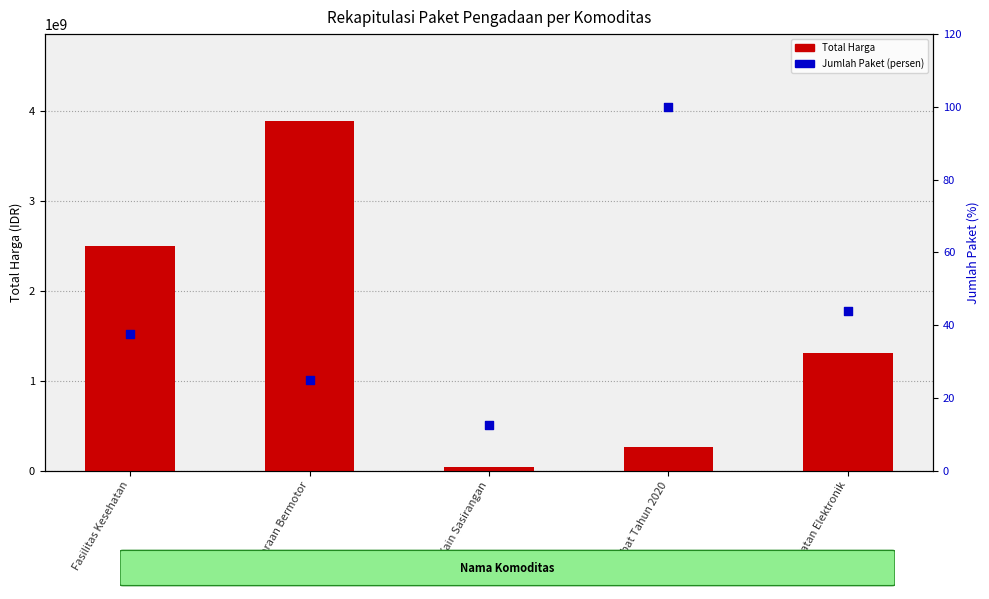

At which category is the sum across all series the highest?

Kendaraan Bermotor